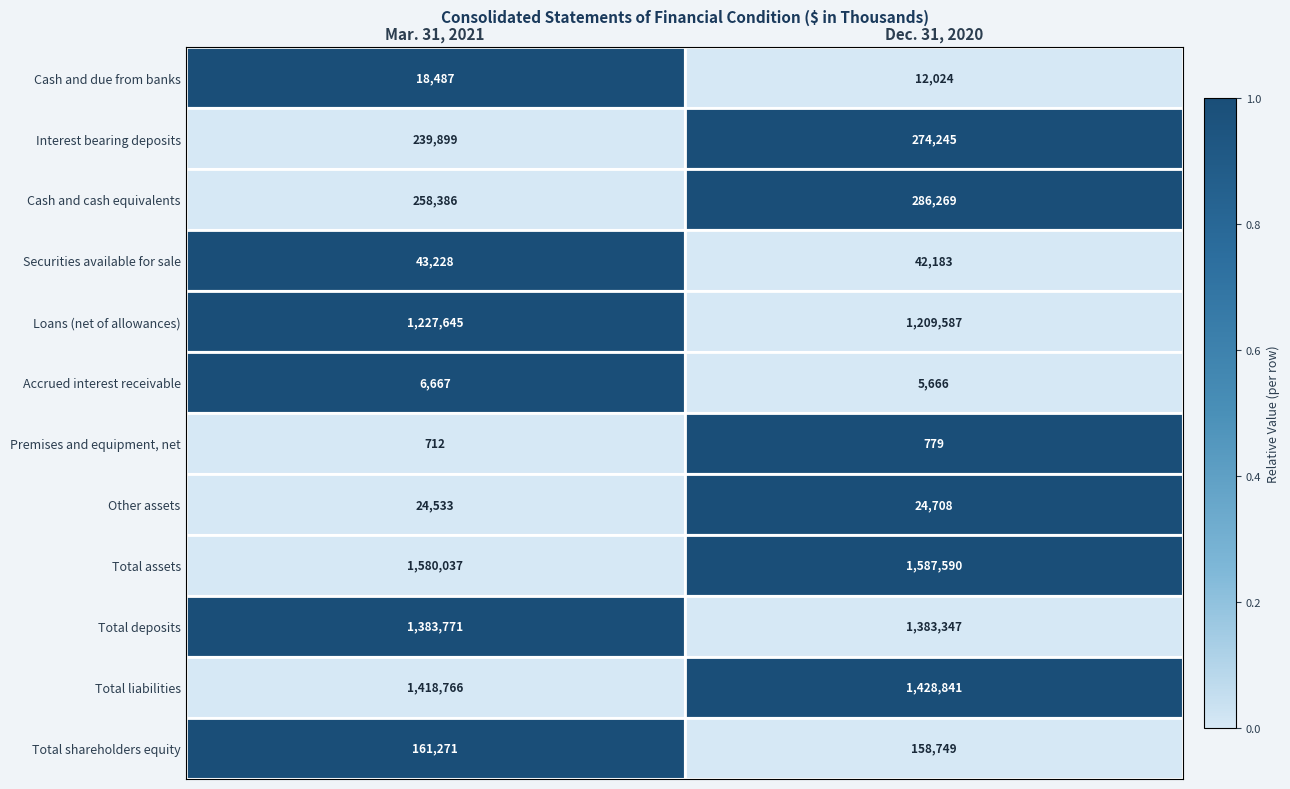

Which series changed the most between Mar. 31, 2021 and Dec. 31, 2020?

Interest bearing deposits